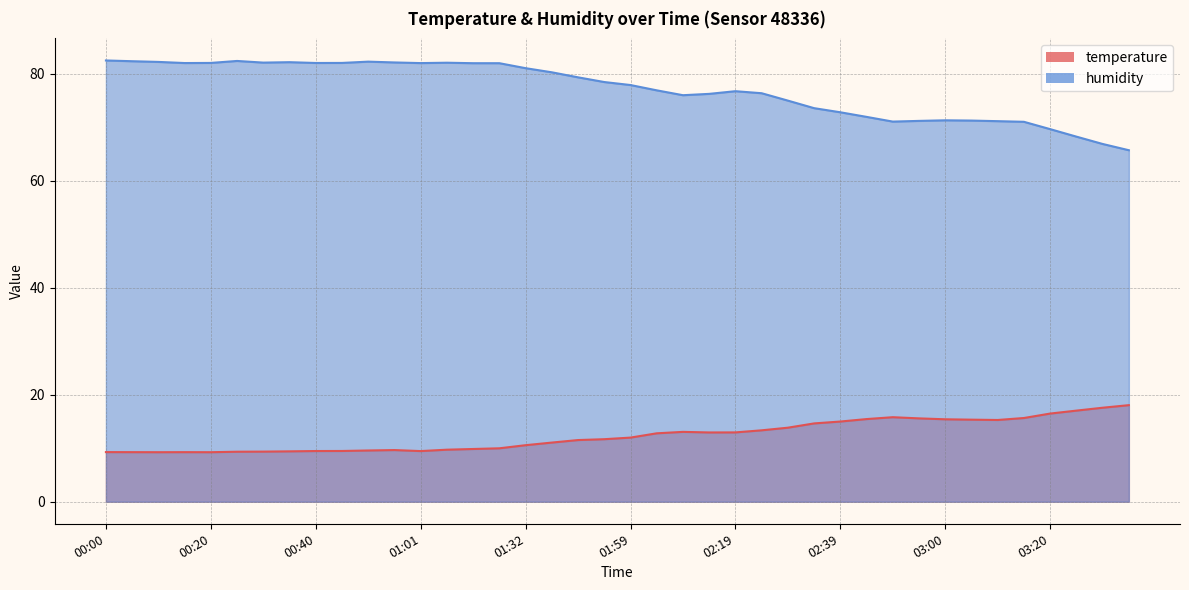

True or false: humidity and temperature cross at least once.

False